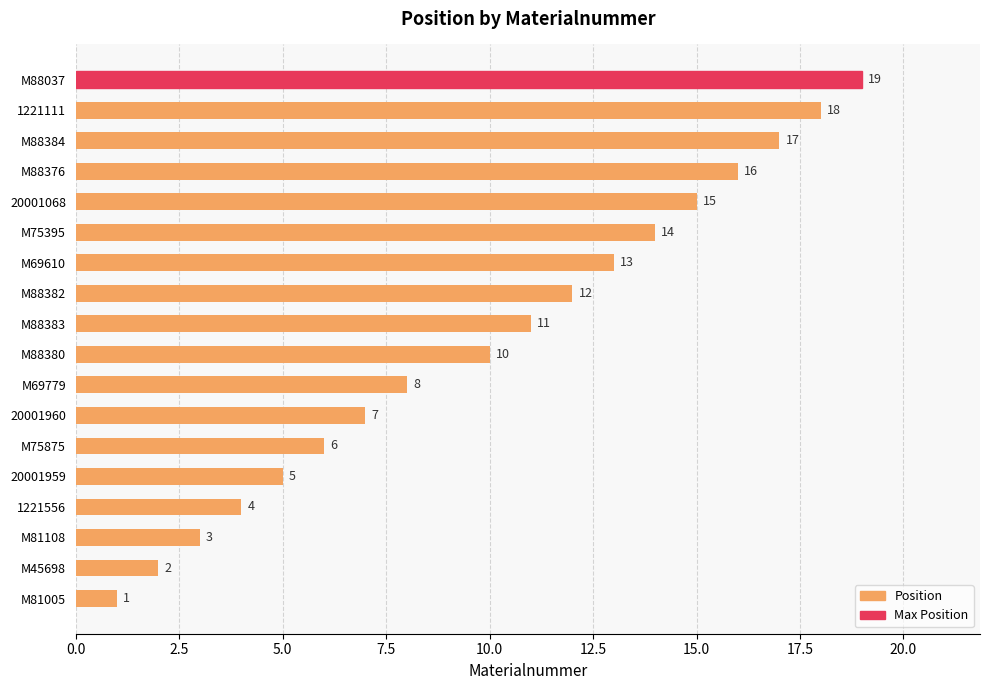

Rank the categories by value from lowest to highest.

M81005, M45698, M81108, 1221556, 20001959, M75875, 20001960, M69779, M88380, M88383, M88382, M69610, M75395, 20001068, M88376, M88384, 1221111, M88037